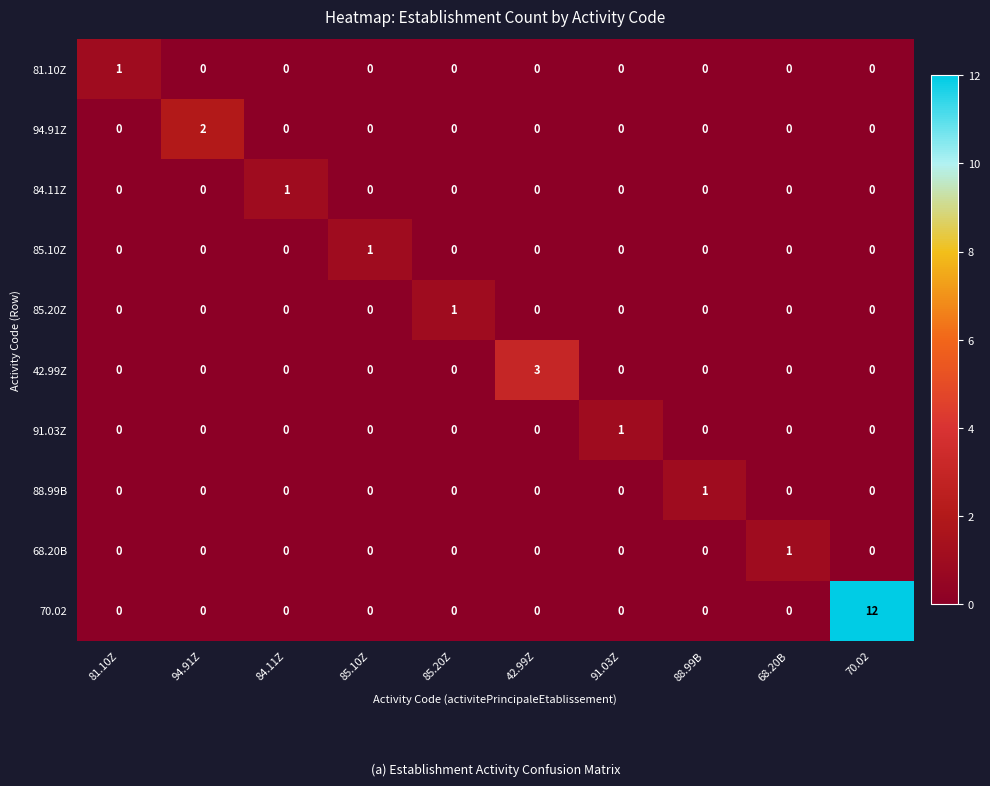

The value of 42.99Z at 42.99Z is 3. True or false?

True